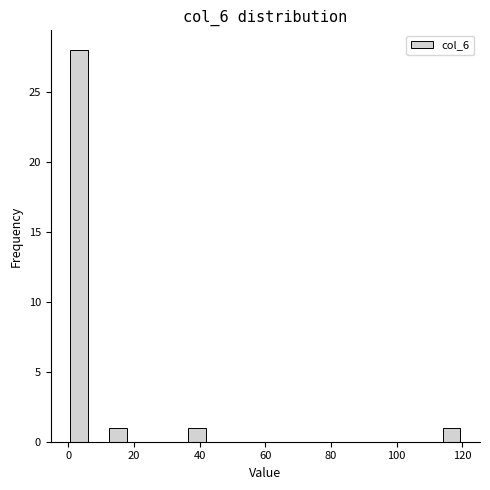

Around what value on the x-axis is the tallest bar? Give the approximate position of its centre, as read against the axis.

4